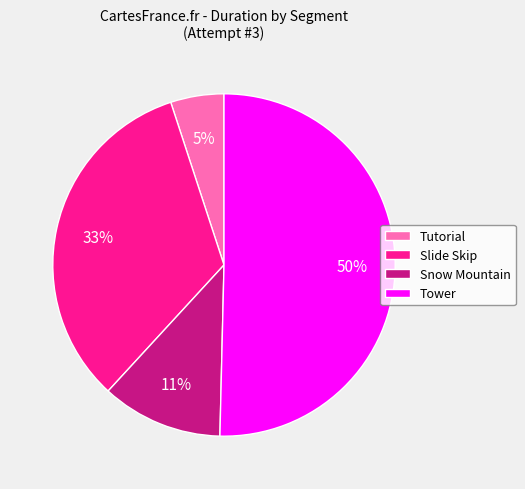

What percentage is the Tutorial slice, to the nearest percent?

5%